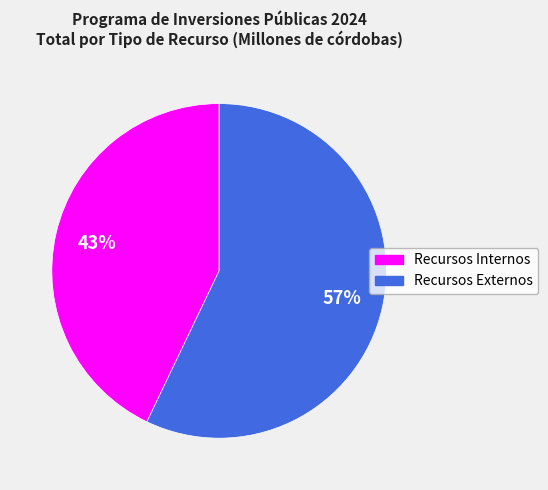

How many slices are in this pie chart?

2